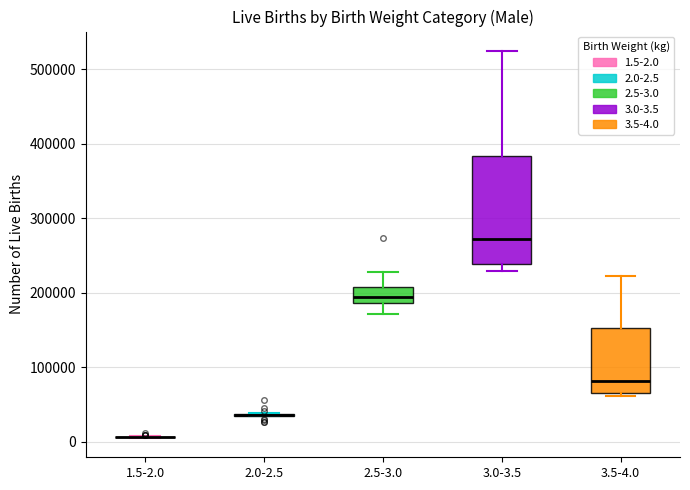

Reading left to right, transcribe this box plot: for each box, give where its median line is, the range the box spans, and where its two whiskers end, as read against the y-axis. The values are not printed on the chart, so give them approximately, as read against the axis.

1.5-2.0: box collapsed to a line at 10000, whiskers 10000 to 10000
2.0-2.5: box collapsed to a line at 40000, whiskers 30000 to 40000
2.5-3.0: median 190000 (inside the box), box 190000 to 210000, whiskers 170000 to 230000
3.0-3.5: median 270000, box 240000 to 380000, whiskers 230000 to 520000
3.5-4.0: median 80000, box 70000 to 150000, whiskers 60000 to 220000